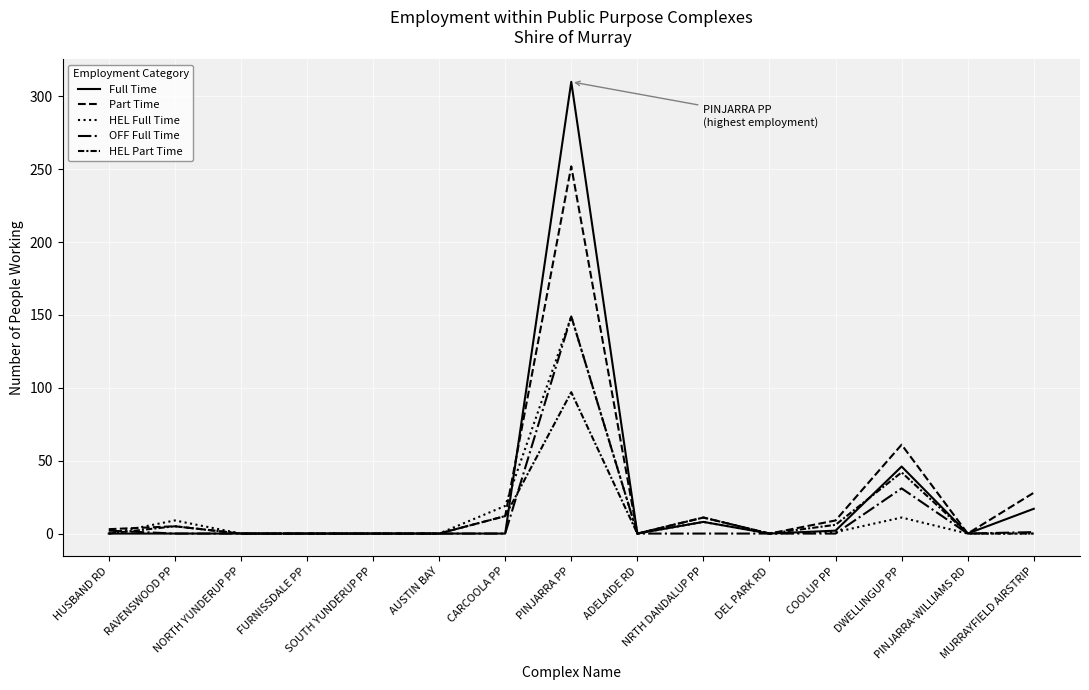

True or false: OFF Full Time has more than 1 points higher than both neighbors.

True